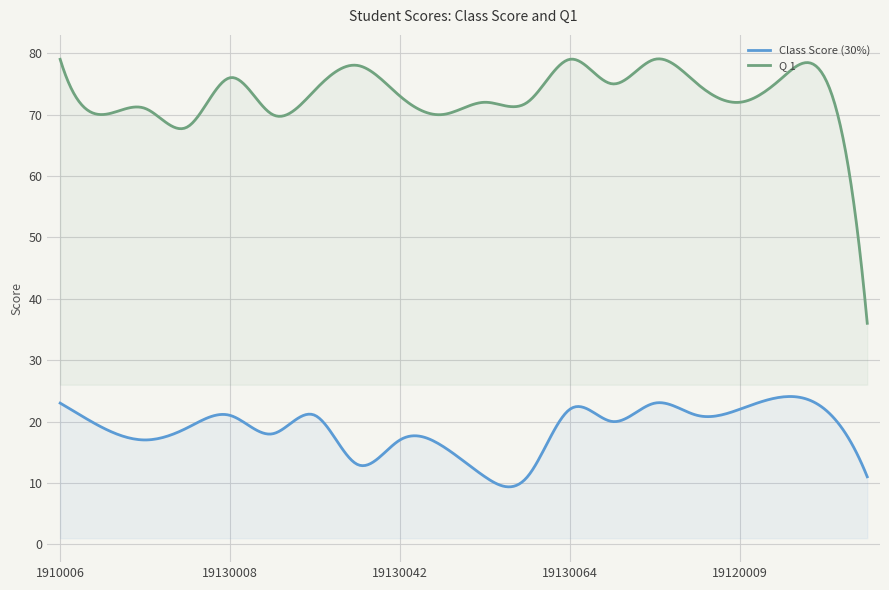

List the labels in order of Class Score (30%) value, largest first.

19120034, 1910006, 19120007, 19130064, 19120009, 19120038, 19130008, 19130026, 19120008, 19120005, 1910007, 19130007, 19130020, 19120013, 19130042, 19130044, 19130038, 19130055, 19130060, 19120048